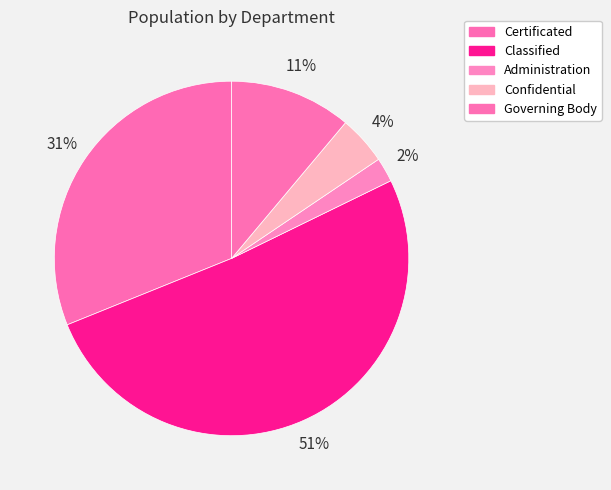

True or false: Certificated accounts for 31% of the total.

True